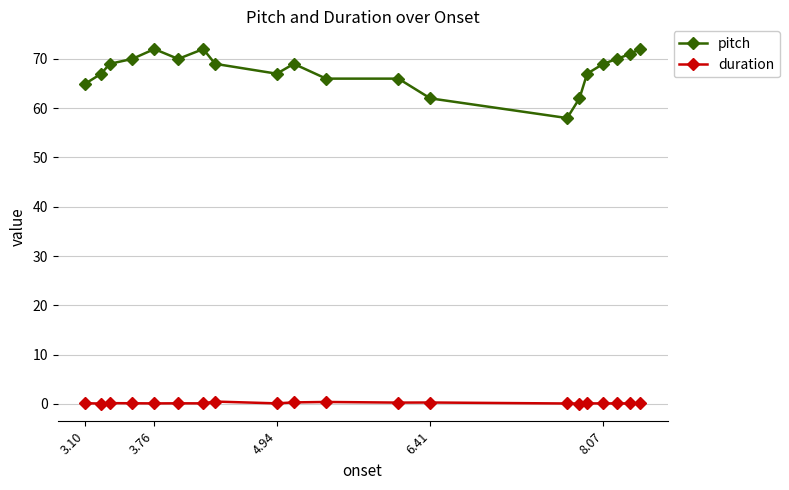

True or false: pitch and duration cross at least once.

False